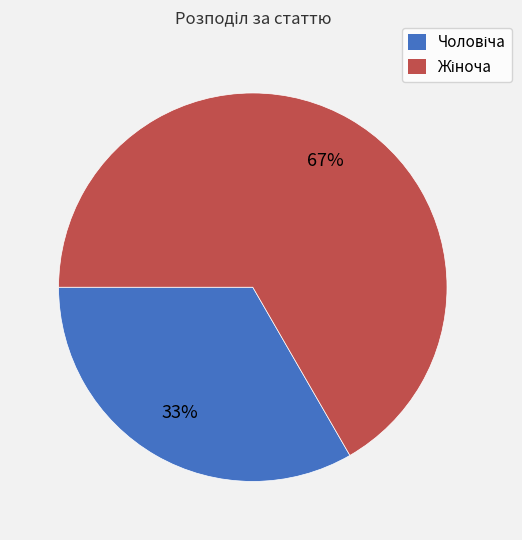

To the nearest percent, what is the average slice percentage?

50%